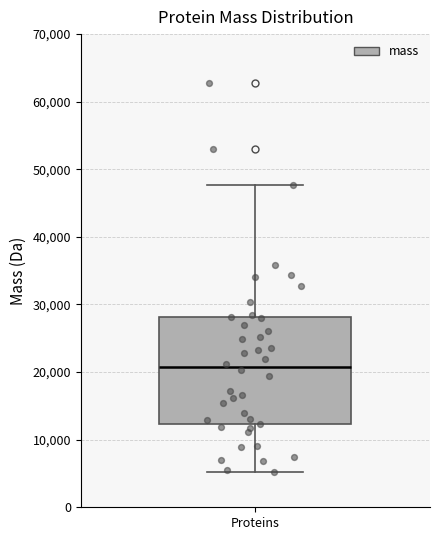

Where does the lower whisker of the box for Proteins end on the y-axis? The values are not printed on the chart, so give them approximately, as read against the axis.

5000